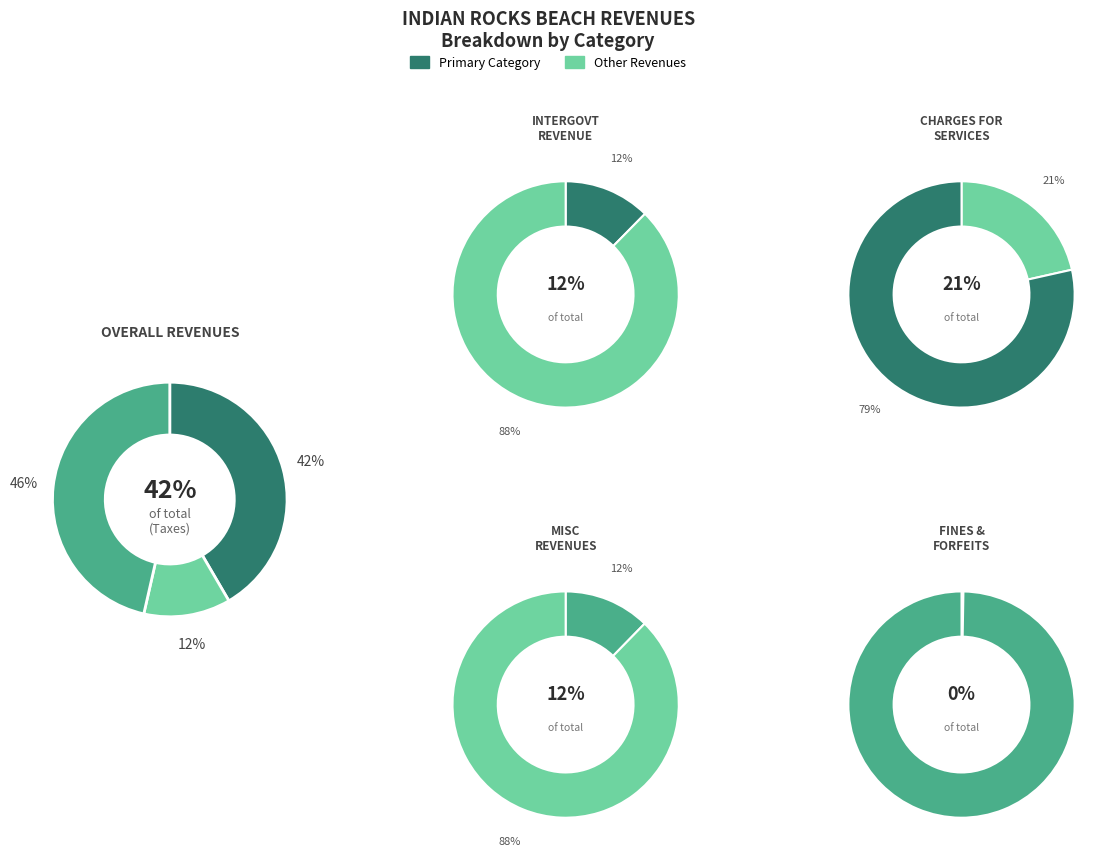

What percentage is the Miscellaneous Revenues slice, to the nearest percent?

12%